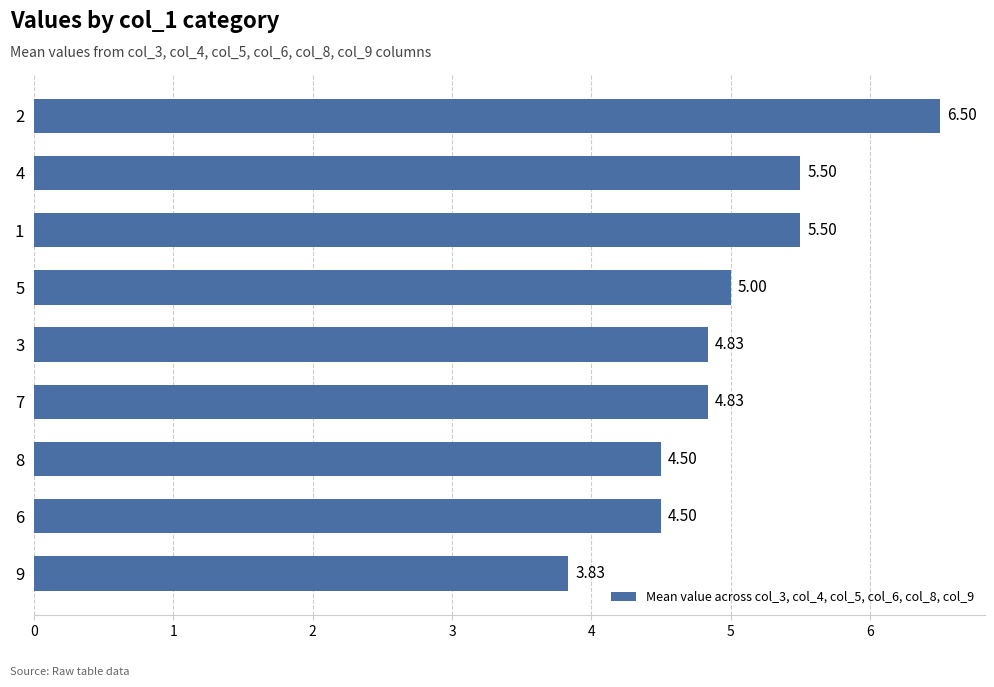

What is the average value?

5.0